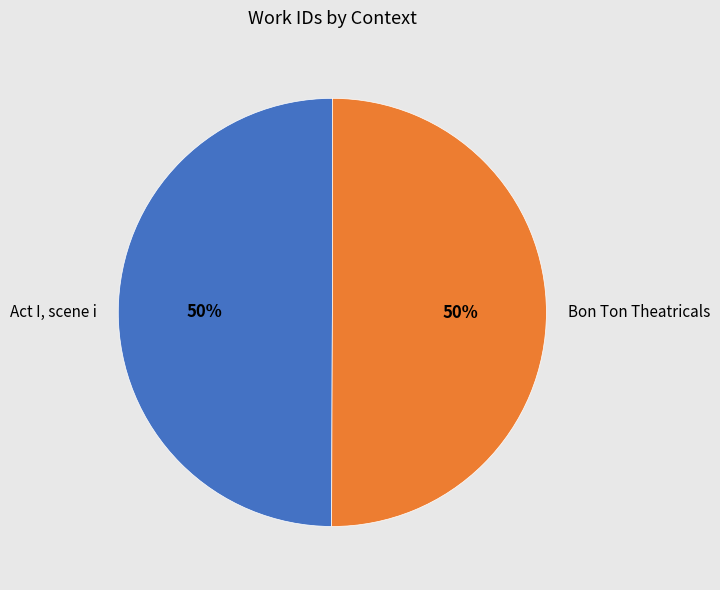

Approximately how many times larger is the value at Act I, scene i compared to Bon Ton Theatricals?

1.0